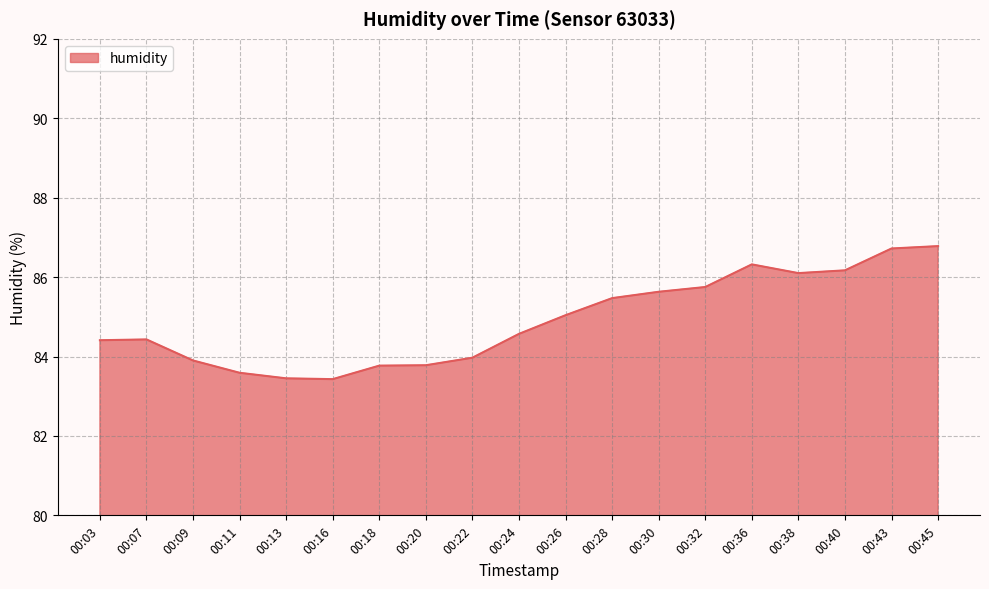

What is the maximum value shown in the chart?

86.8